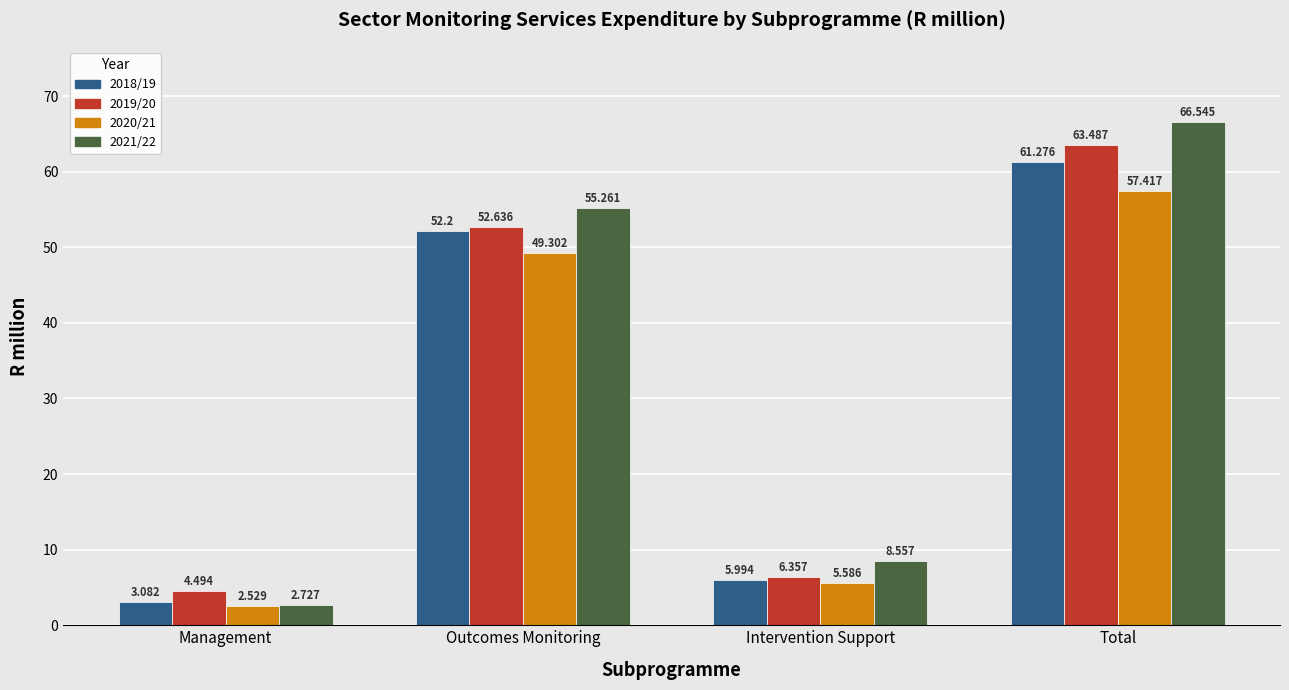

Where is 2018/19 nearest to the value 32?

Outcomes Monitoring